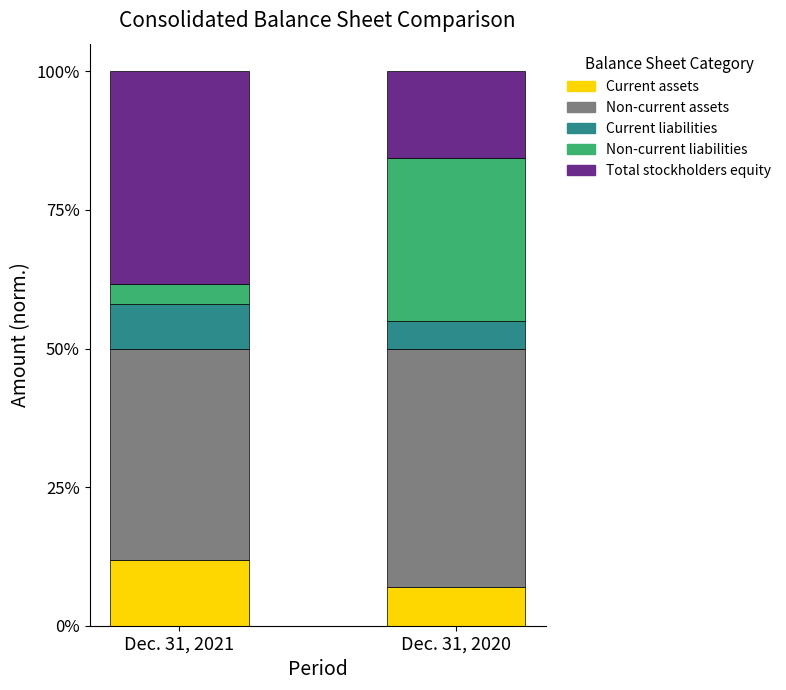

What are all the series names shown in the legend?

Current assets, Non-current assets, Current liabilities, Non-current liabilities, Total stockholders equity